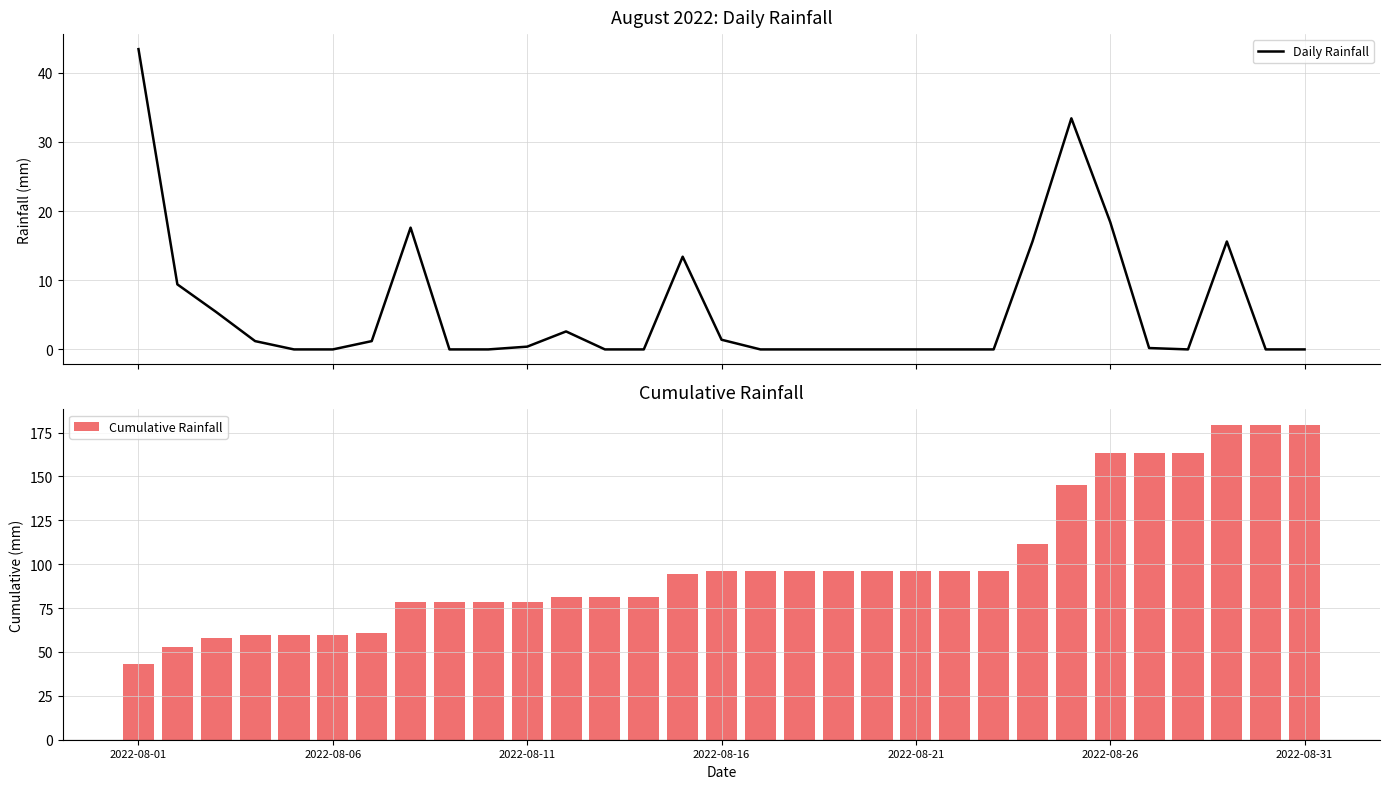

Reading left to right, list all the values displayed in this chart.

Daily Rainfall: 43.4	9.4	5.4	1.2	0.0	0.0	1.2	17.6	0.0	0.0	0.4	2.6	0.0	0.0	13.4	1.4	0.0	0.0	0.0	0.0	0.0	0.0	0.0	15.6	33.4	18.4	0.2	0.0	15.6	0.0	0.0
Cumulative Rainfall: 43.4	52.8	58.2	59.4	59.4	59.4	60.6	78.2	78.2	78.2	78.6	81.2	81.2	81.2	94.6	96.0	96.0	96.0	96.0	96.0	96.0	96.0	96.0	111.6	145.0	163.4	163.6	163.6	179.2	179.2	179.2